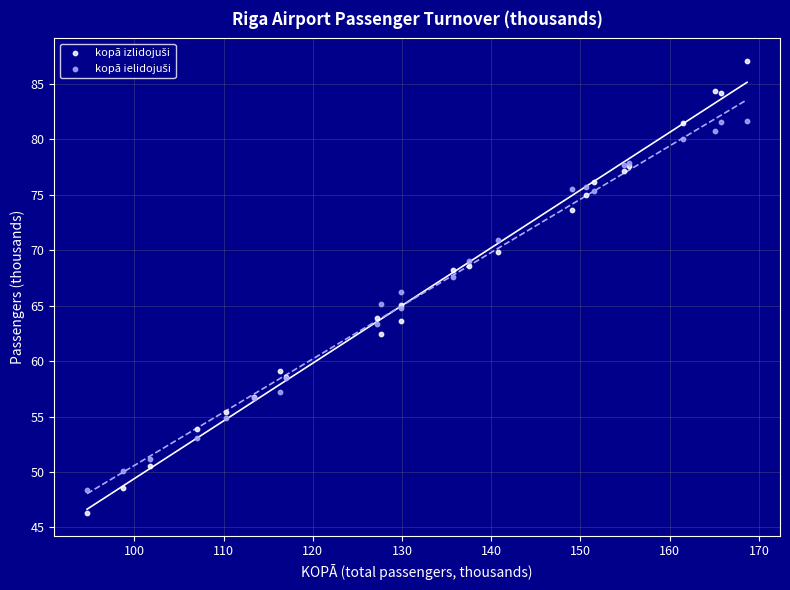

What is the X range (max minus min) for the scatter plot?

74.0